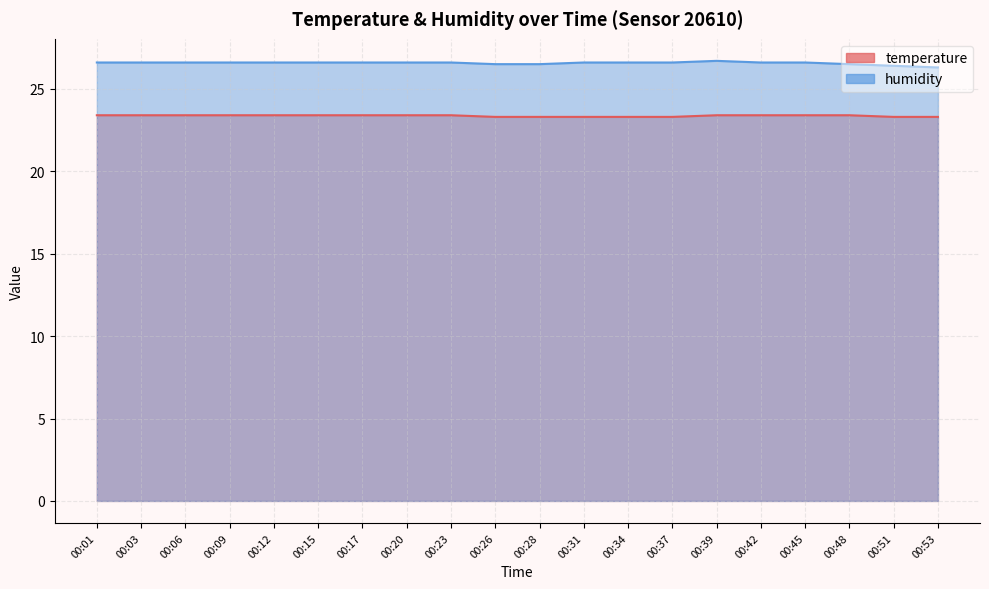

Which series has the widest spread of values?

humidity